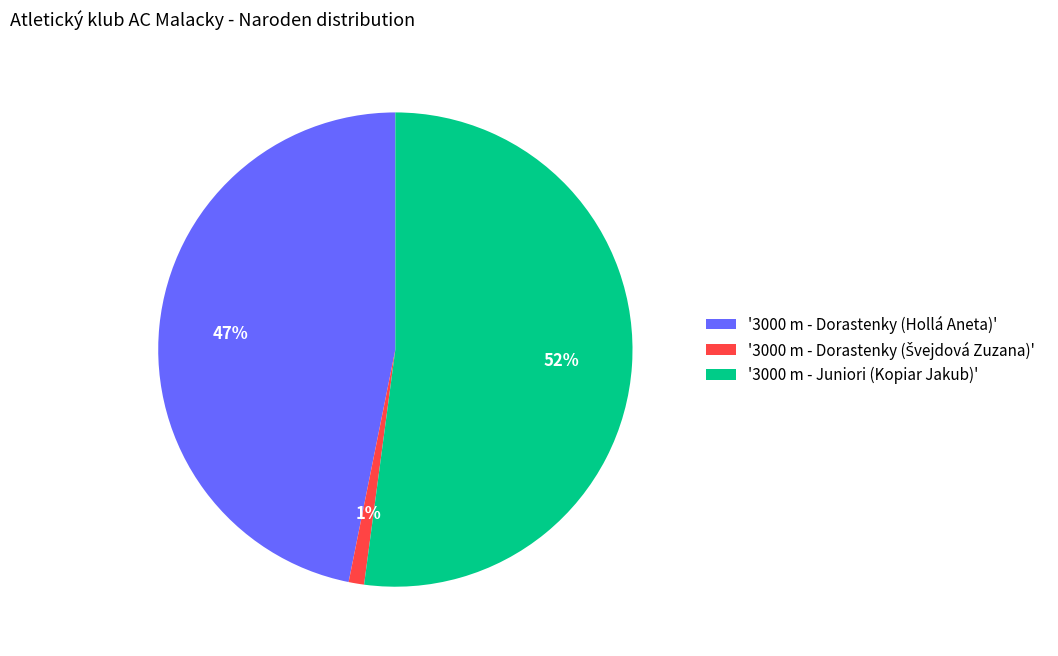

Which slice is the largest?

'3000 m - Juniori (Kopiar Jakub)'